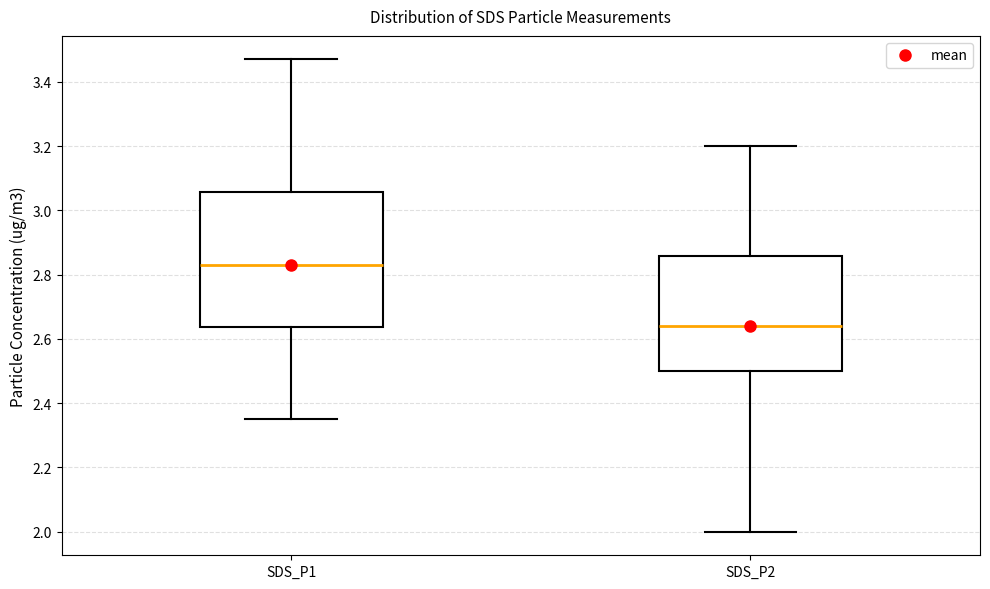

Which box's median line is the highest?

SDS_P1